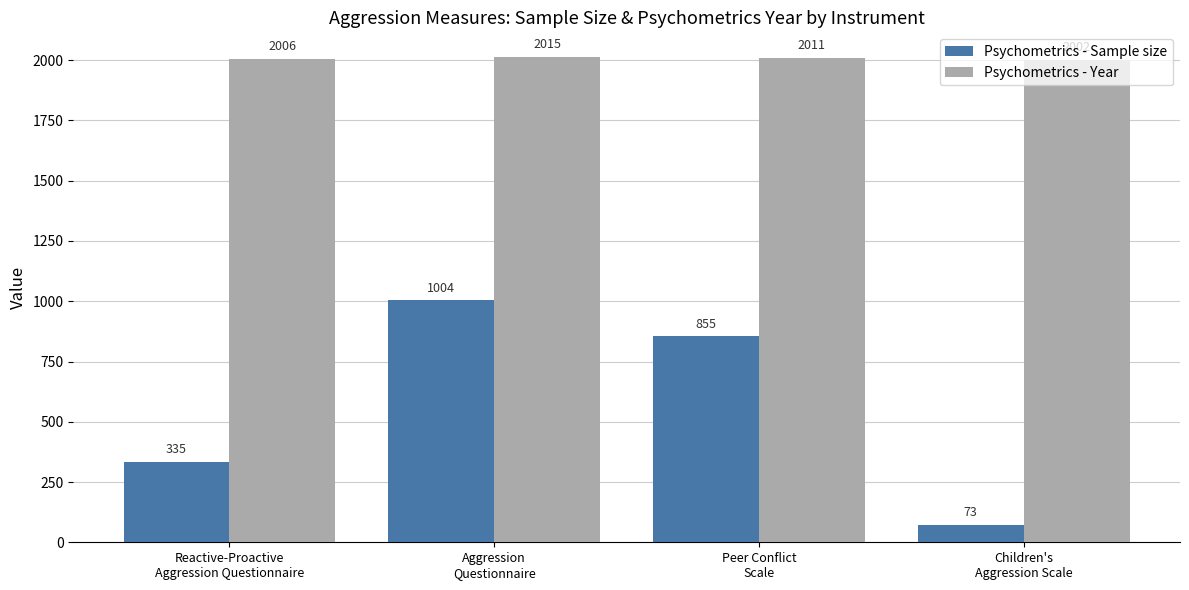

What are all the series names shown in the legend?

Psychometrics - Sample size, Psychometrics - Year